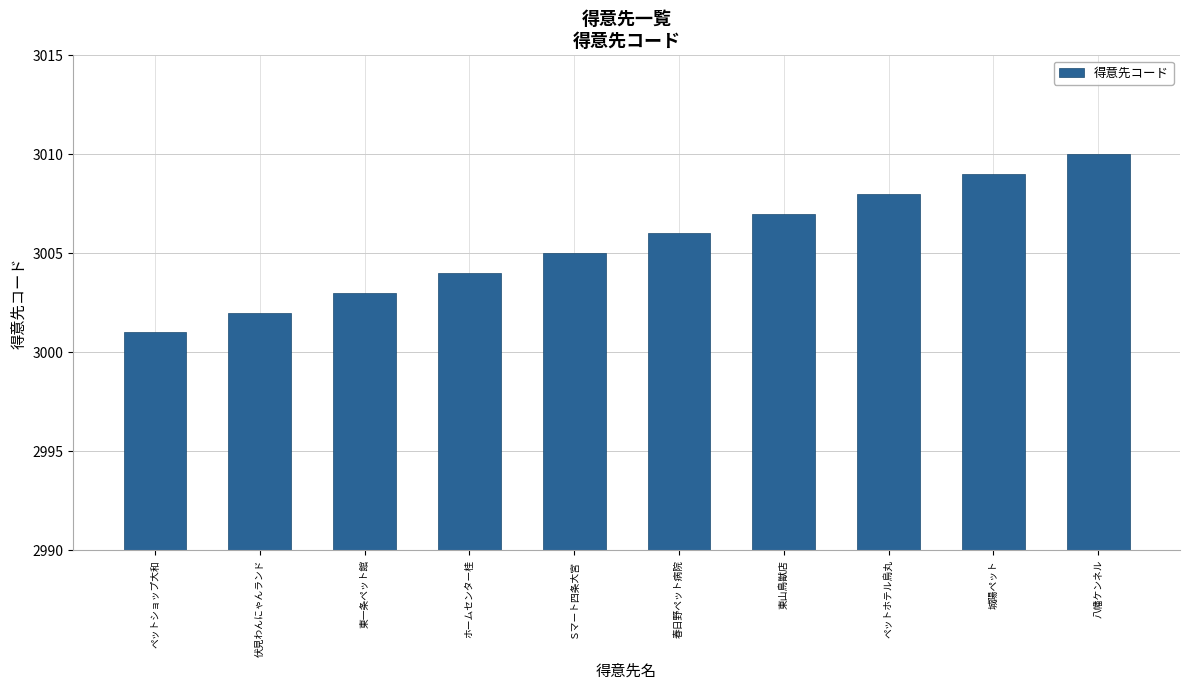

Reading right to left, transcribe all the data shown in this chart.

八幡ケンネル=3010	城陽ペット=3009	ペットホテル烏丸=3008	東山鳥獣店=3007	春日野ペット病院=3006	Ｓマート四条大宮=3005	ホームセンター桂=3004	東一条ペット館=3003	伏見わんにゃんランド=3002	ペットショップ大和=3001